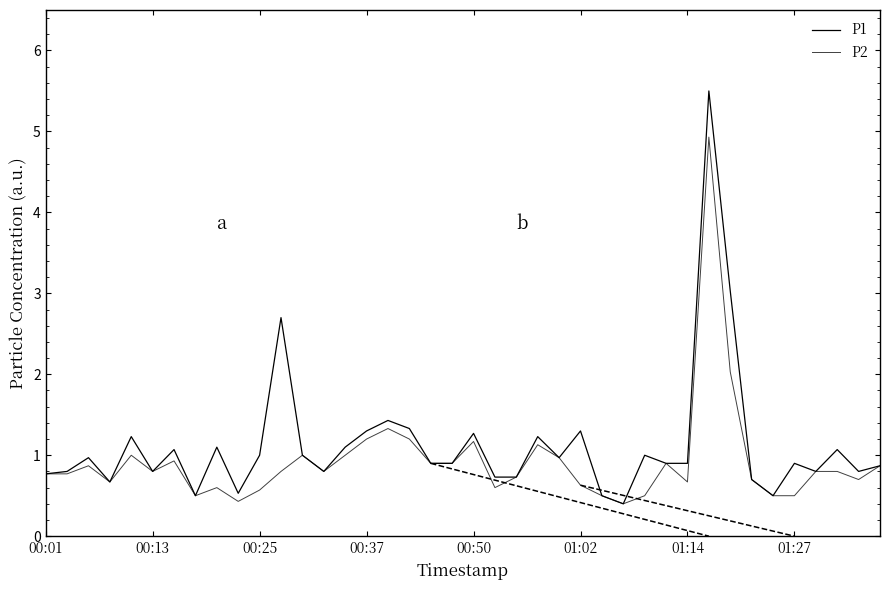

Rank the series by their average value, from lowest to highest.

P2, P1